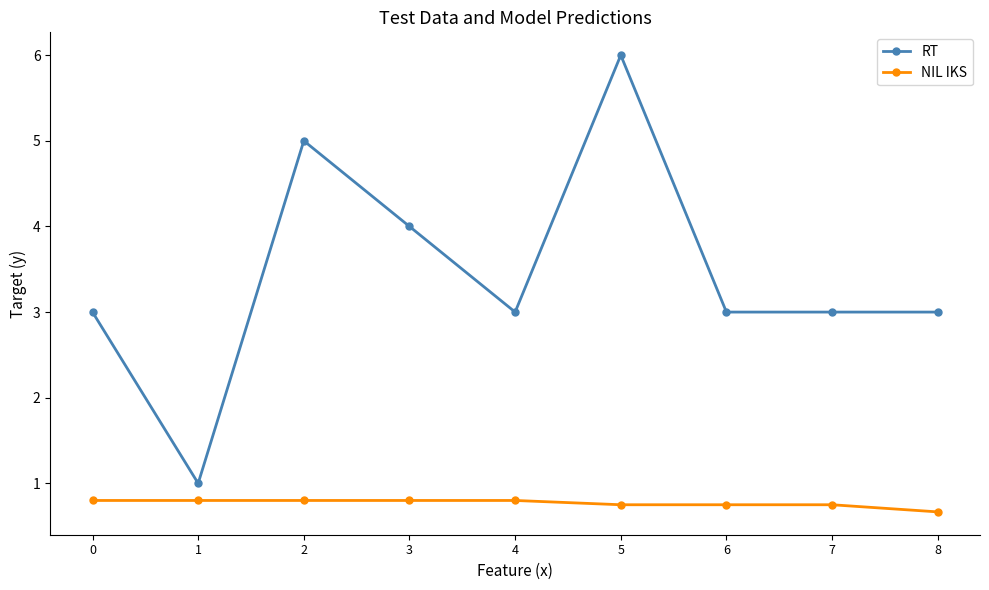

How many data points does each series have?

9